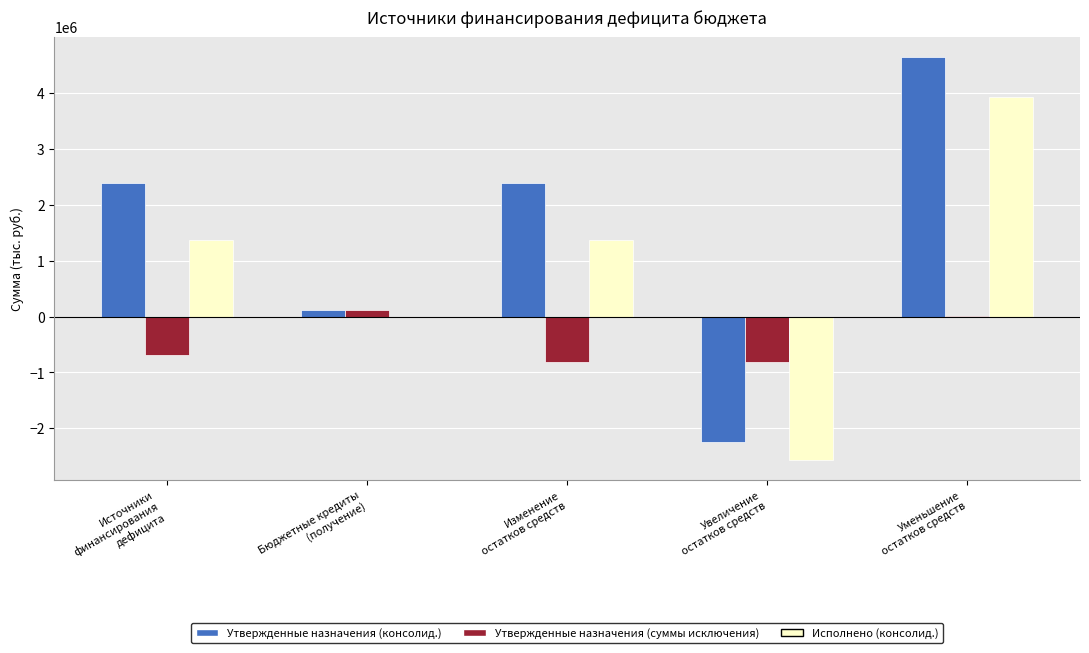

What is the maximum value shown in the chart?

4638018.7